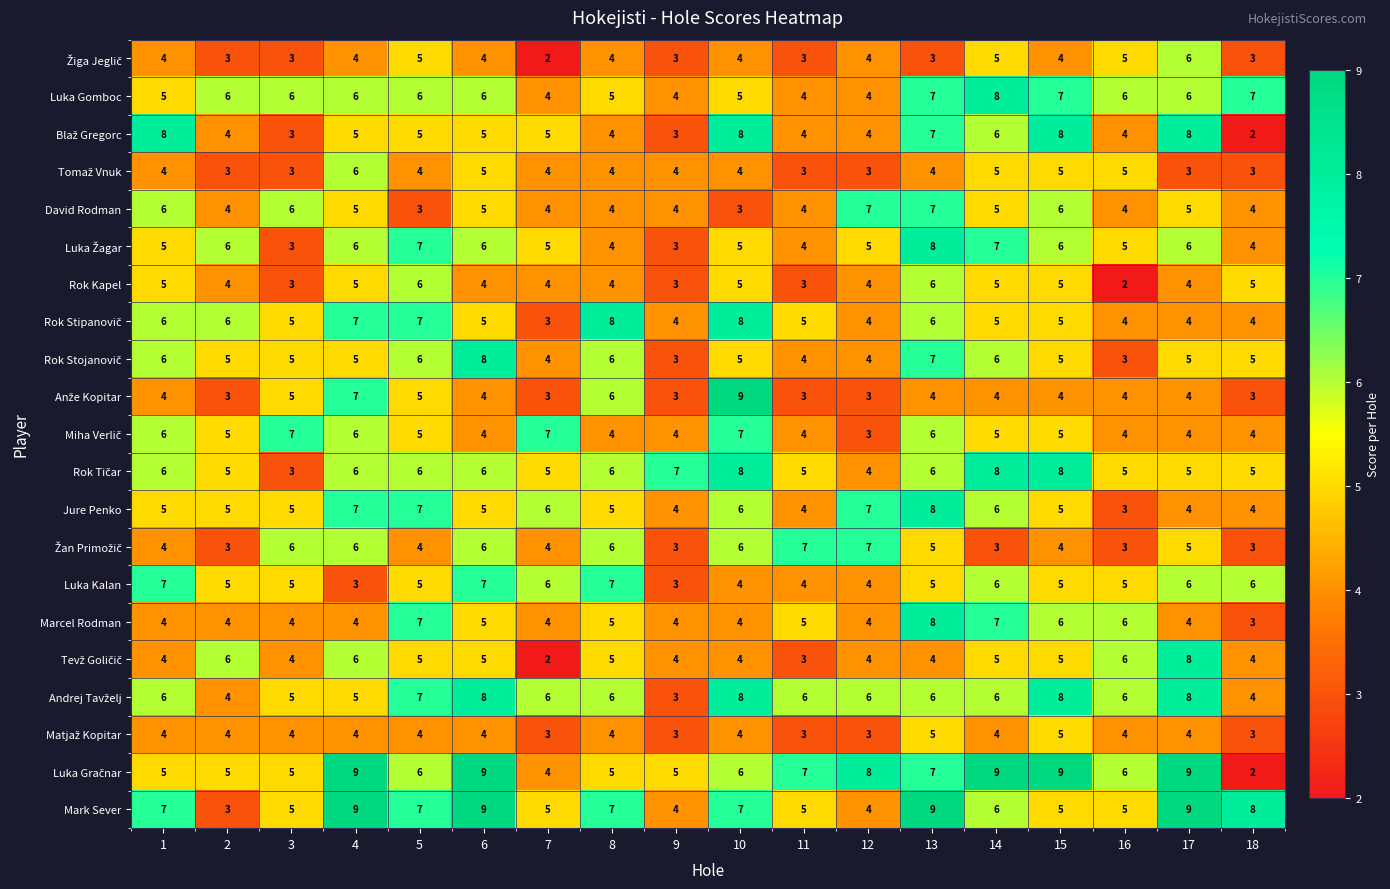

What is the difference between the highest and lowest values at 9?

4